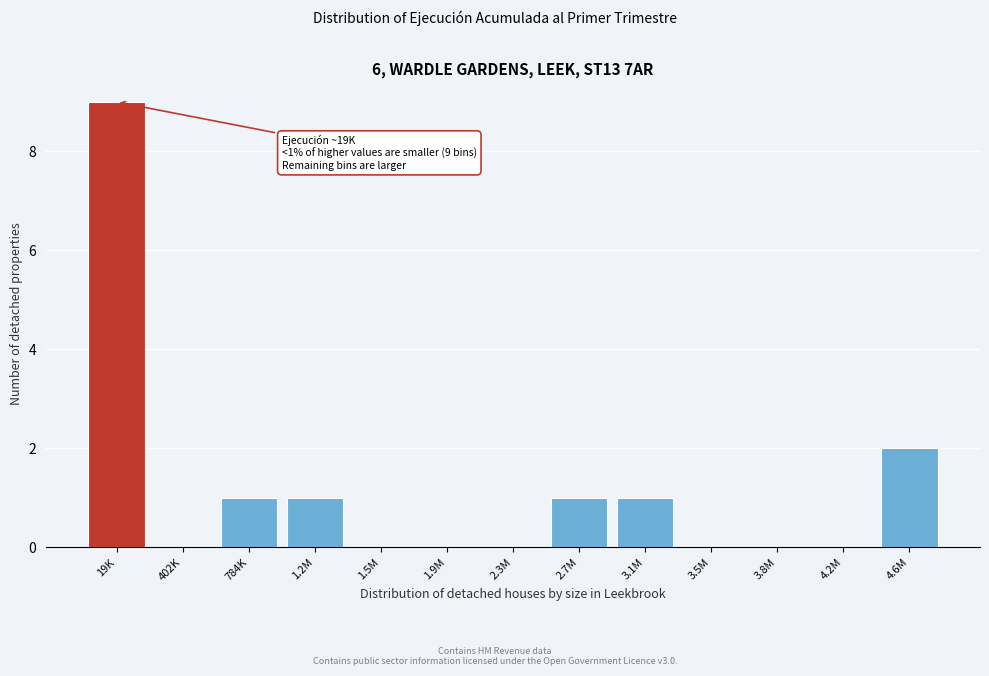

Reading right to left, extract all data points from this chart.

4.6M=2	4.2M=0	3.8M=0	3.5M=0	3.1M=1	2.7M=1	2.3M=0	1.9M=0	1.5M=0	1.2M=1	784K=1	402K=0	19K=9